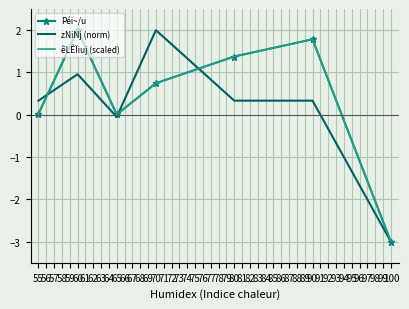

Reading right to left, list all the values displayed in this chart.

Péi~/u: -3.0	1.8	1.4	0.7	0.0	2.0	0.0
zNiNj (norm): -3.0	0.3	0.3	2.0	-0.1	1.0	0.3
êLÊÏiuj (scaled): -3.0	1.8	1.4	0.7	0.0	2.0	0.0